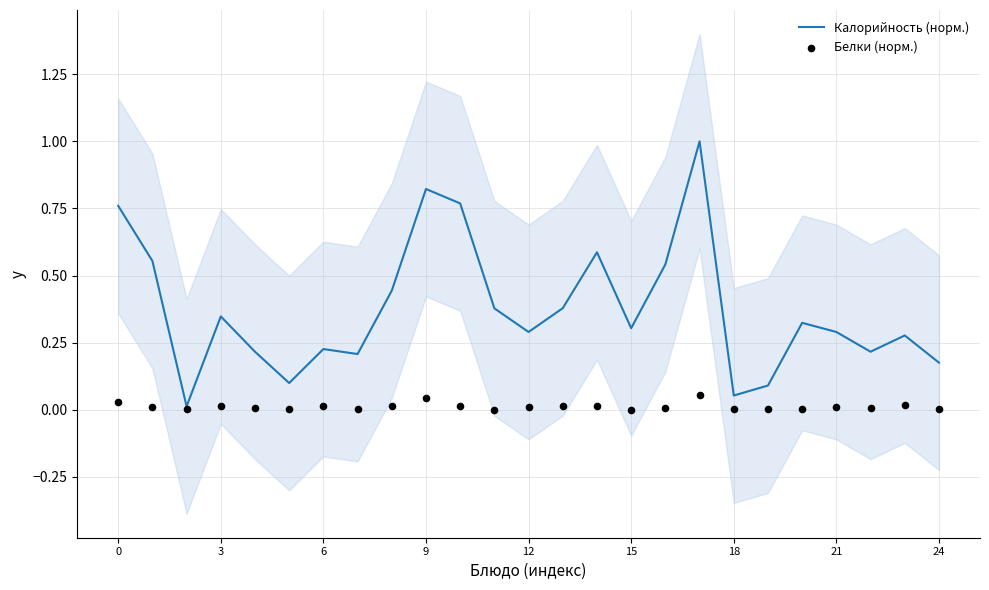

Which series has the largest Y range (max minus min)?

Калорийность (норм.)